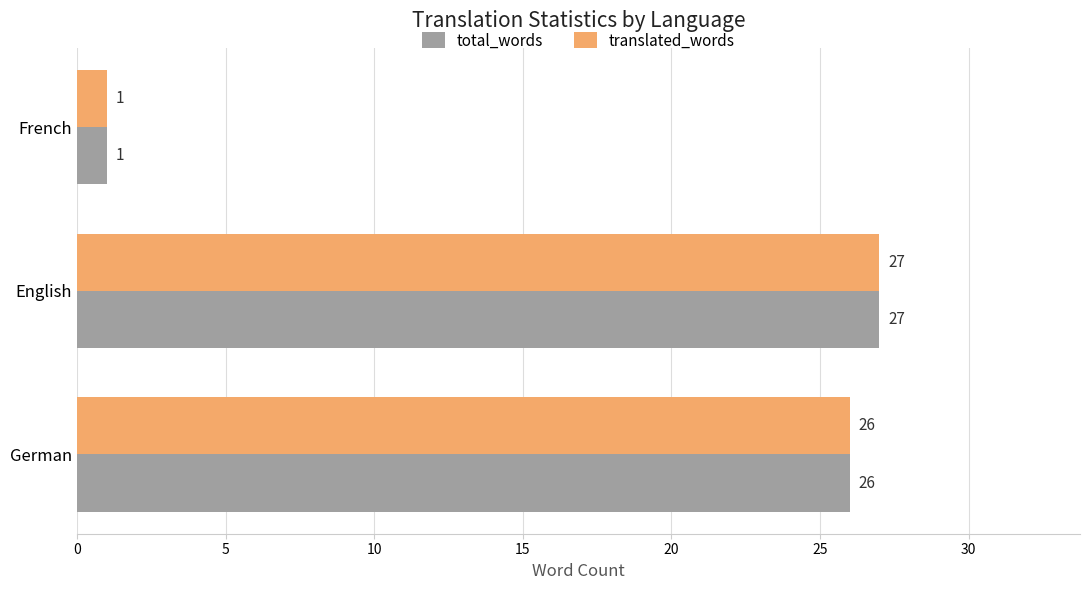

The value of total_words at German is 26. True or false?

True